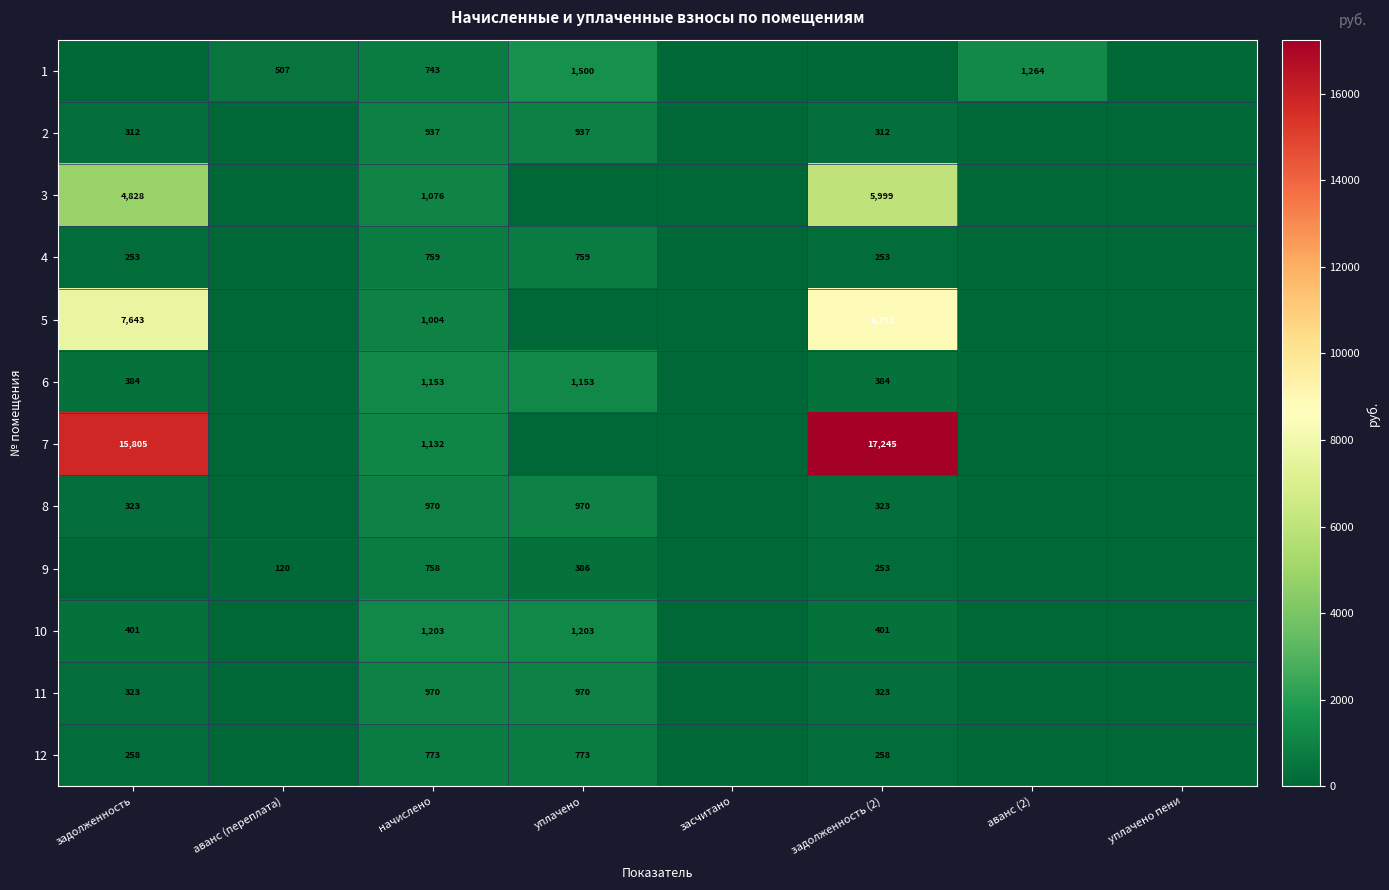

The value of 1 at уплачено is 1500. True or false?

True